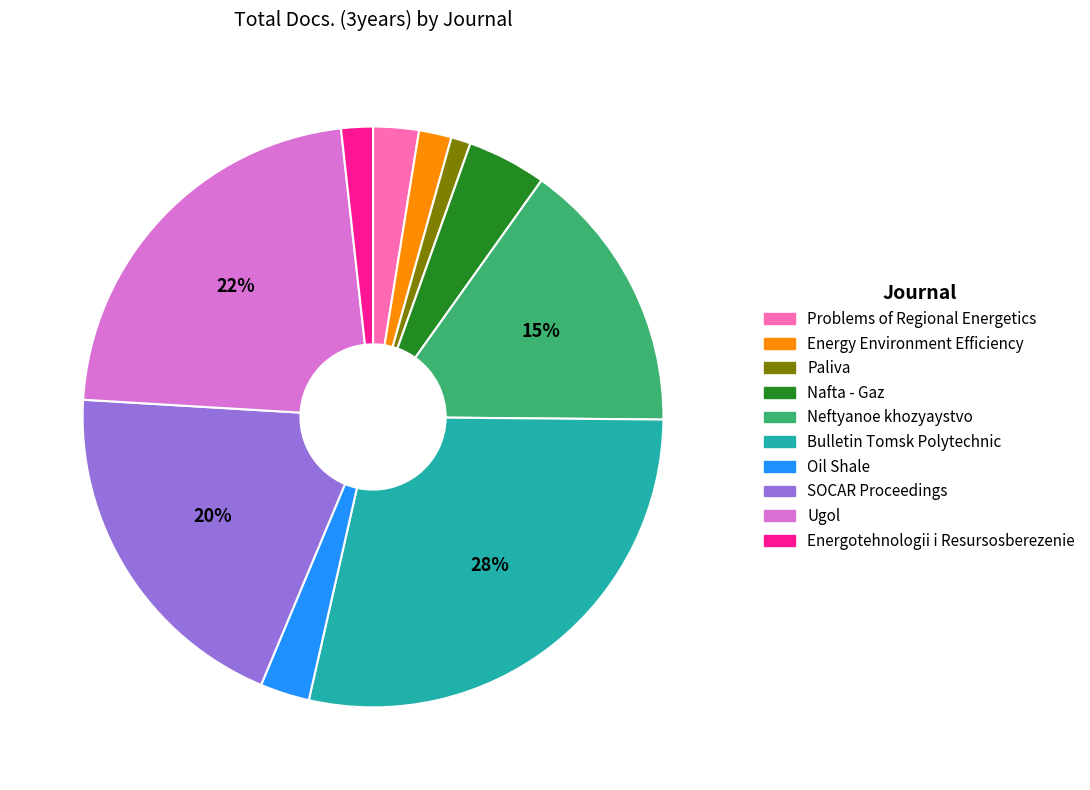

Do Neftyanoe khozyaystvo and Problems of Regional Energetics together represent more than half of the pie?

No